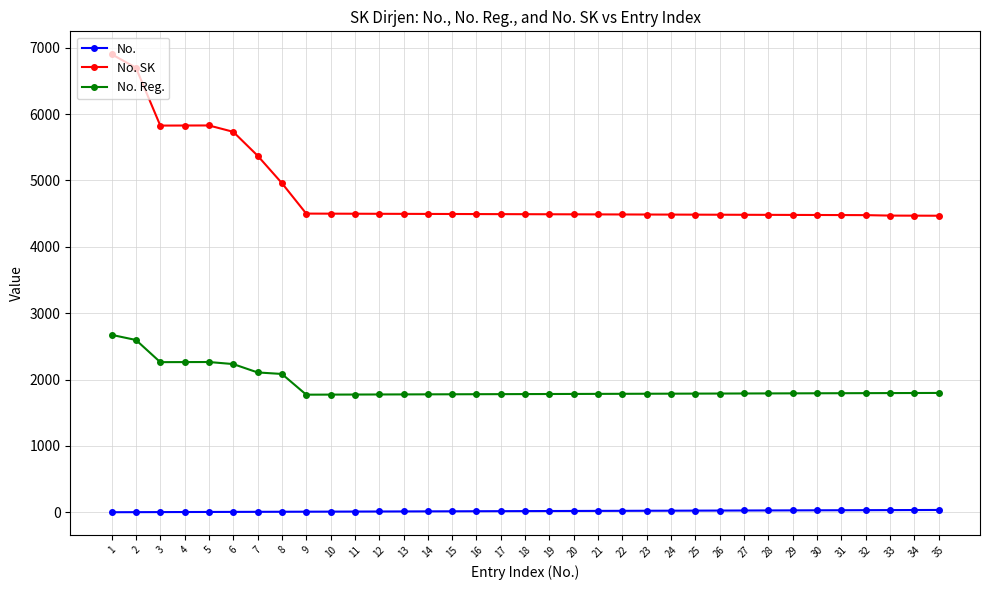

What is the sum of all No. Reg. values?

66677